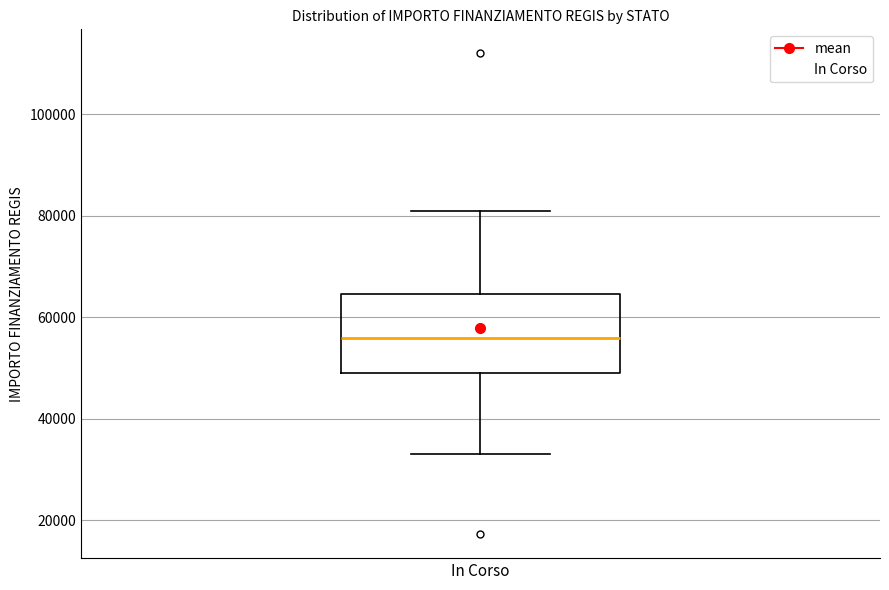

Transcribe this box plot: give where the median line is, the range the box spans, and where the two whiskers end, as read against the y-axis. The values are not printed on the chart, so give them approximately, as read against the axis.

median 56000, box 50000 to 64000, whiskers 32000 to 80000